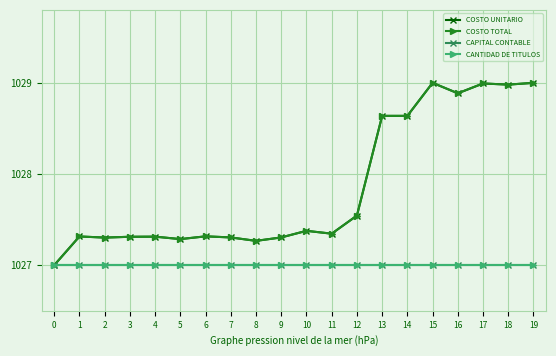

Does the chart display data point markers on the line(s)?

Yes